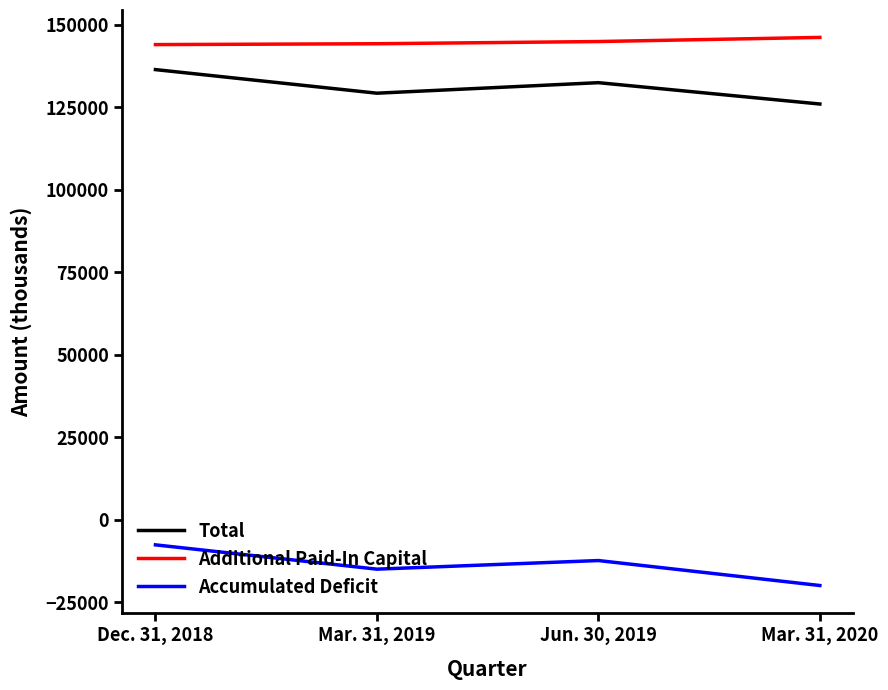

What is the smallest value displayed?

-19910